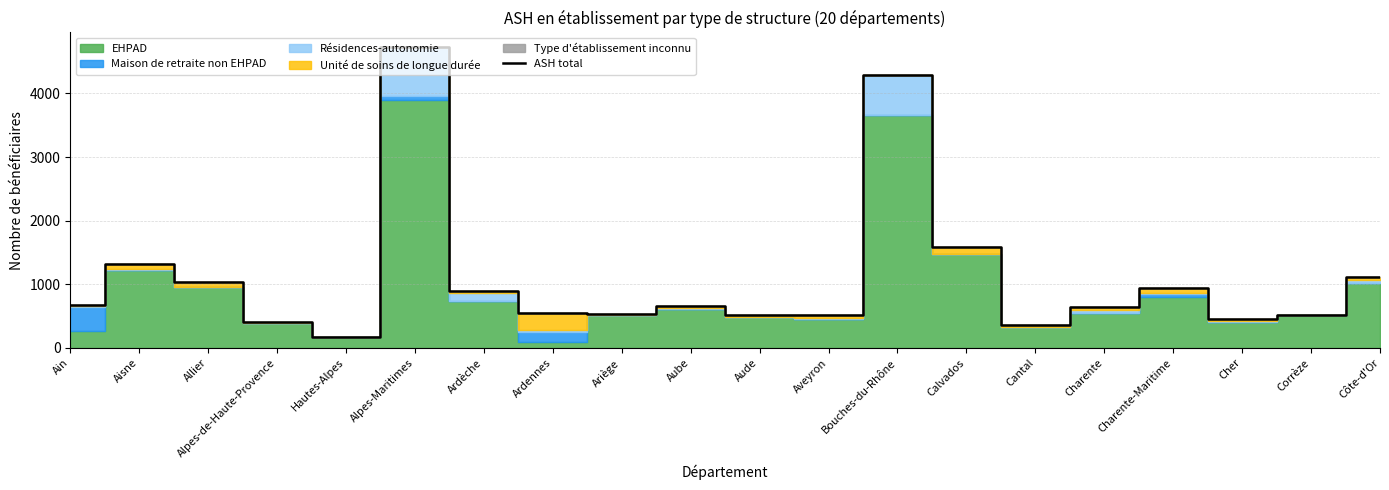

What is the label of the 16th point from the right?

Hautes-Alpes